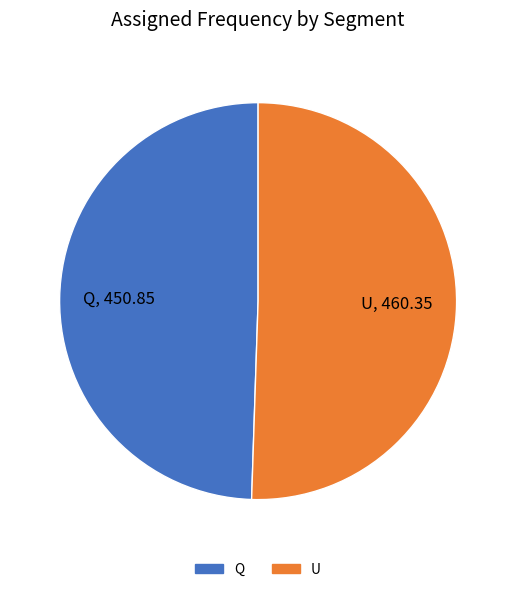

Is the sum of U and Q greater than half?

Yes